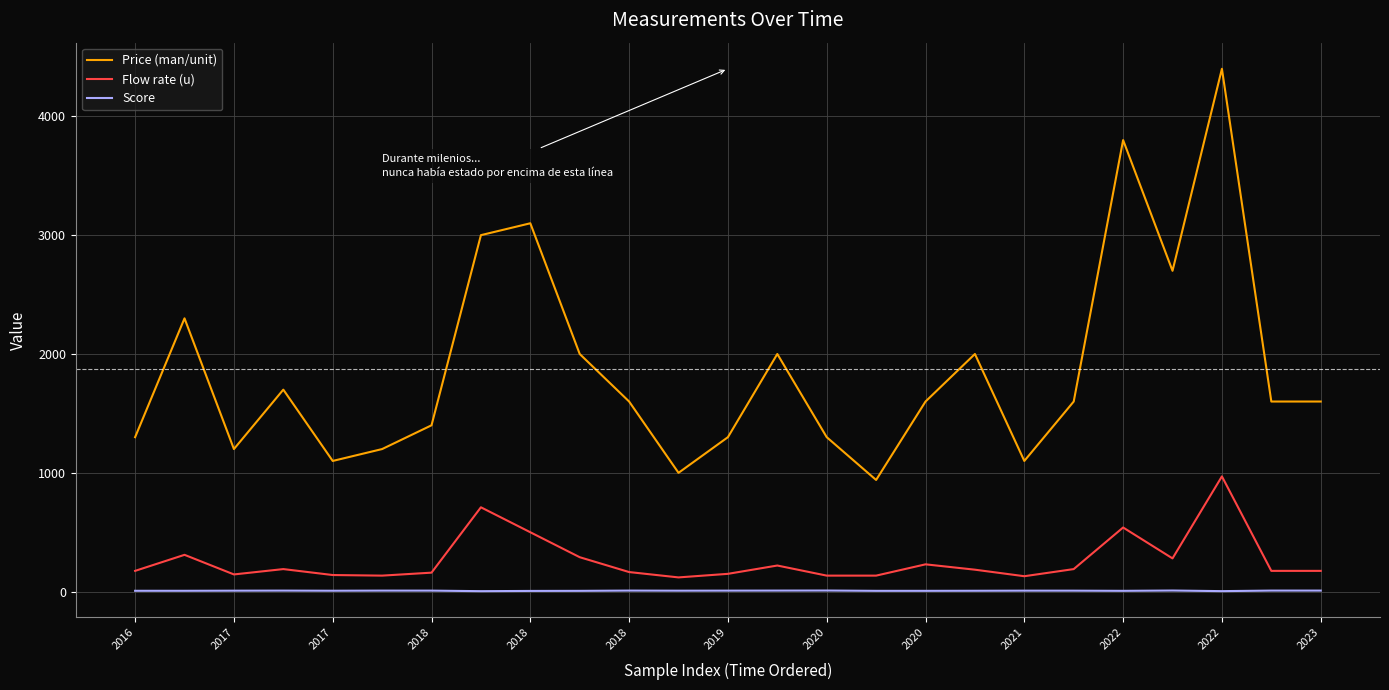

True or false: Price (man/unit) and Score intersect in this chart.

False